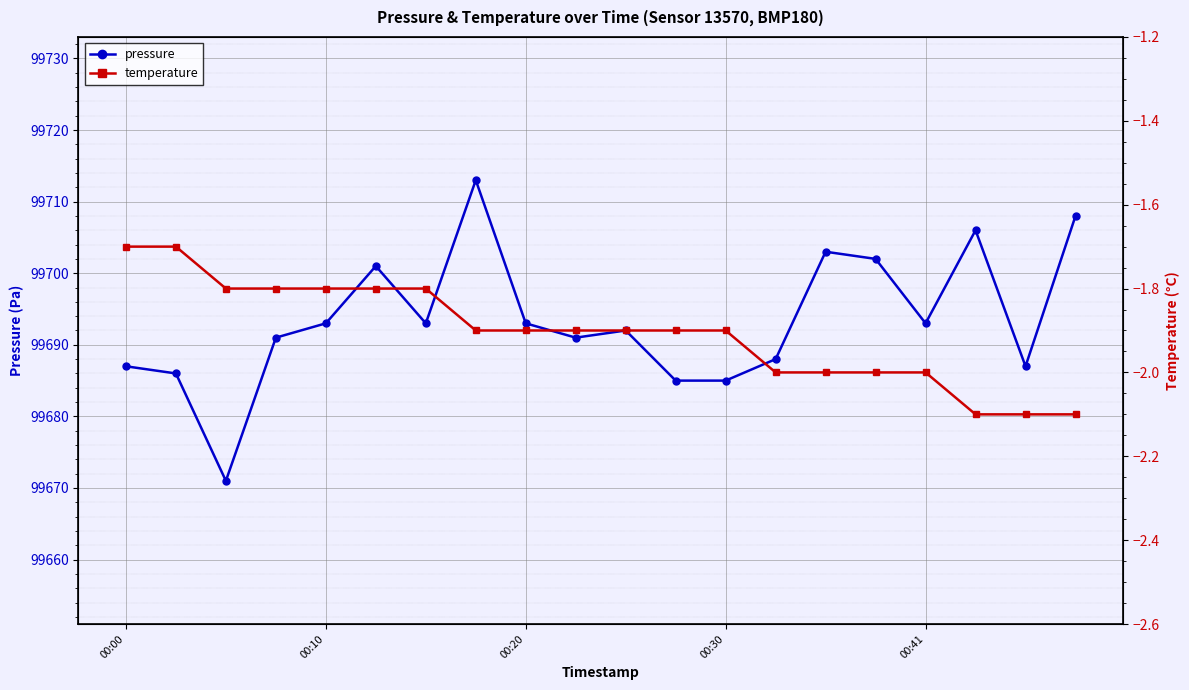

Rank the series by their average value, from highest to lowest.

pressure, temperature